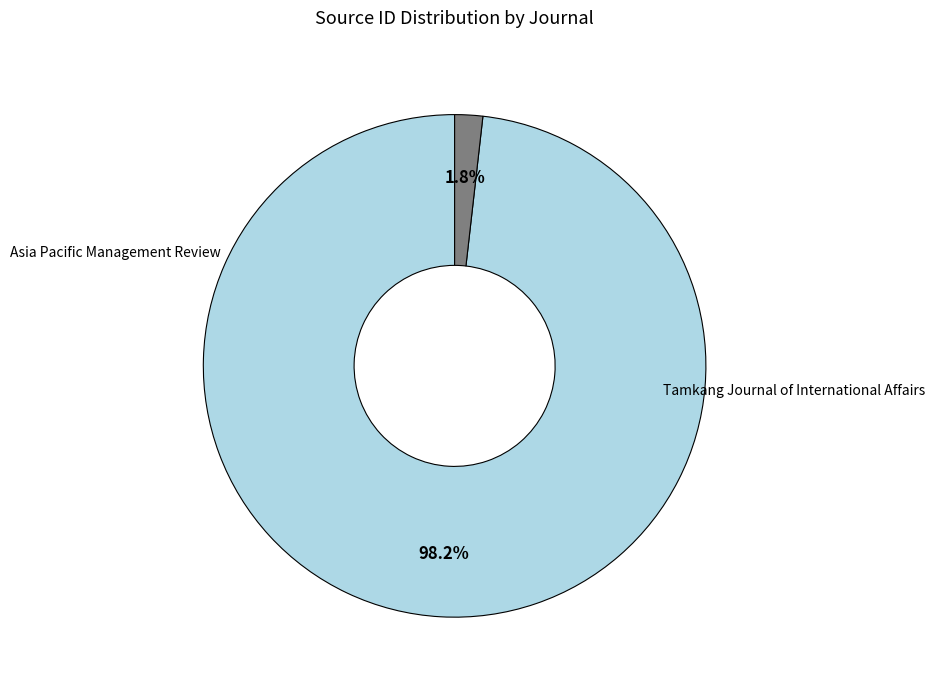

Rank the categories by value from lowest to highest.

Tamkang Journal of International Affairs, Asia Pacific Management Review